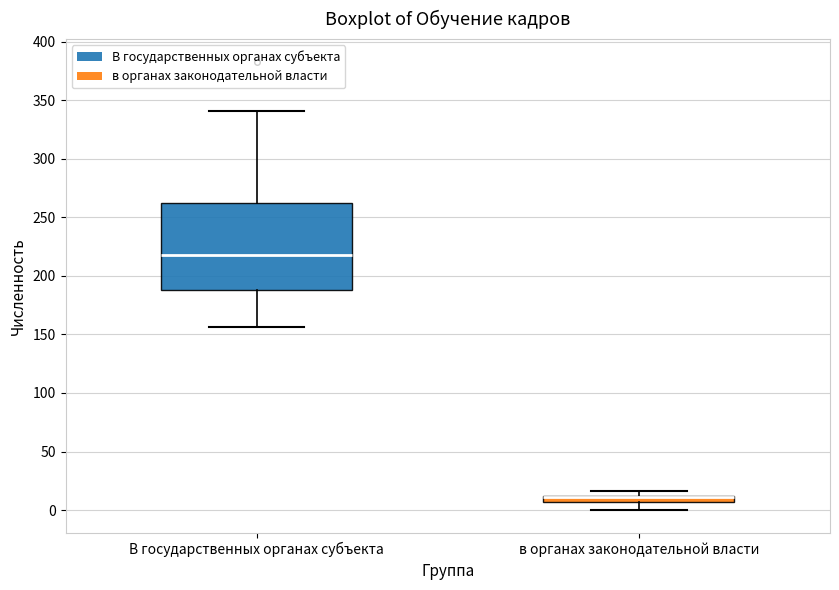

Where is the upper edge of the box for В государственных органах субъекта on the y-axis? The values are not printed on the chart, so give them approximately, as read against the axis.

260